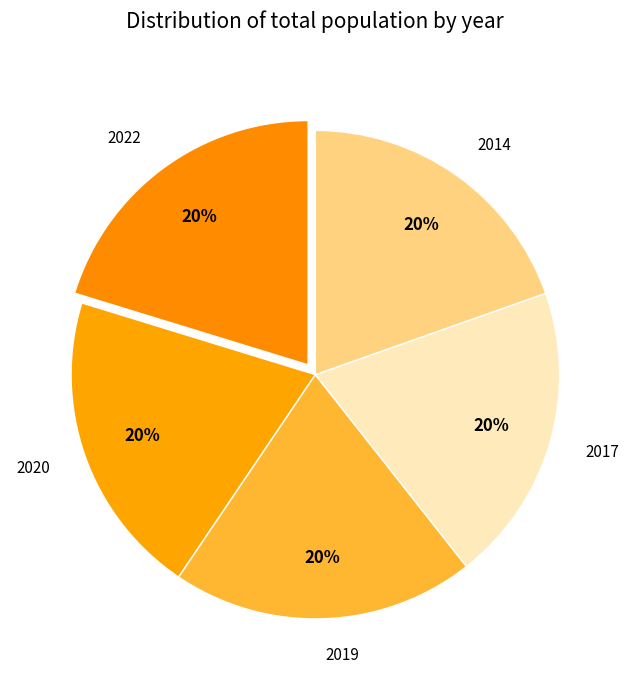

True or false: 2022 accounts for 10% of the total.

False